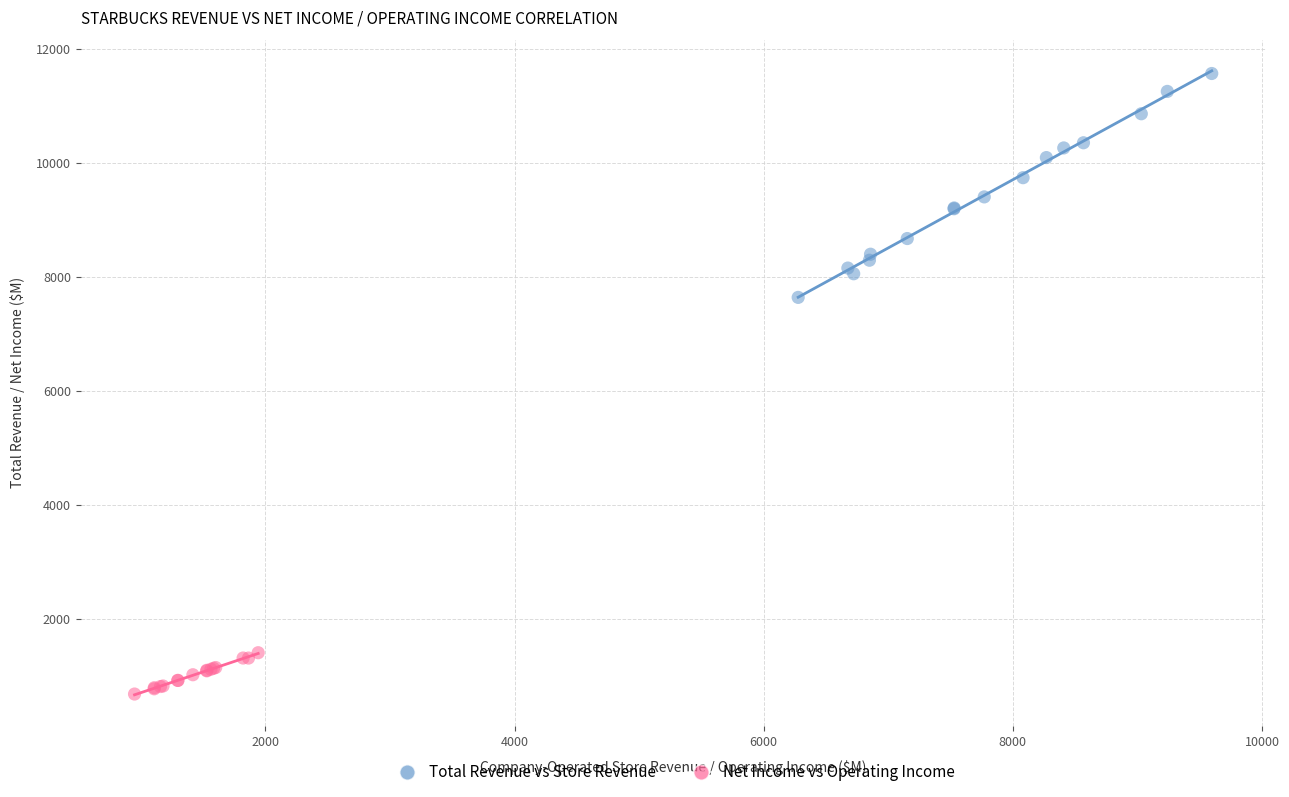

Which series has the largest Y range (max minus min)?

Total Revenue vs Store Revenue